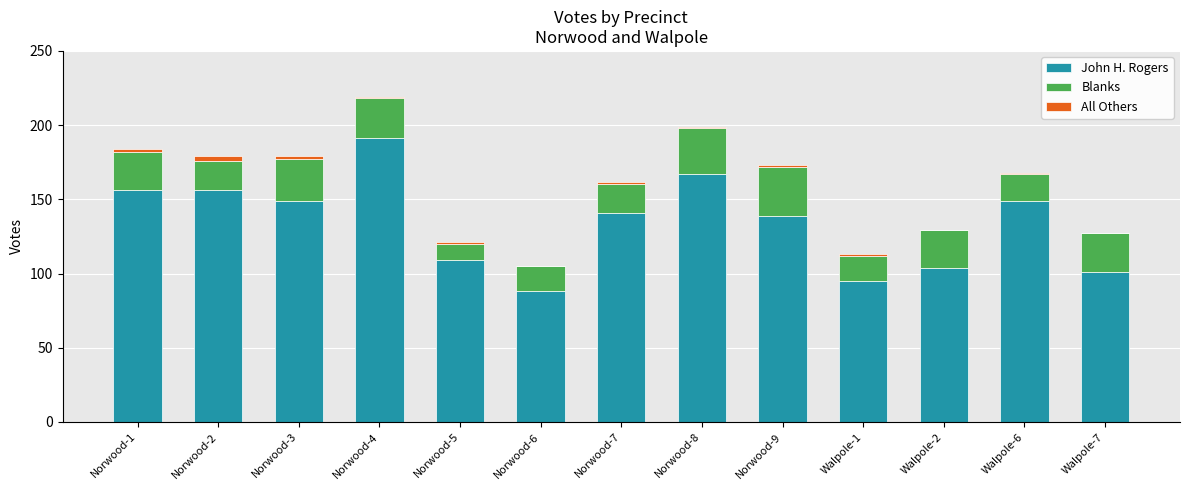

At which category is the sum across all series the highest?

Norwood-4